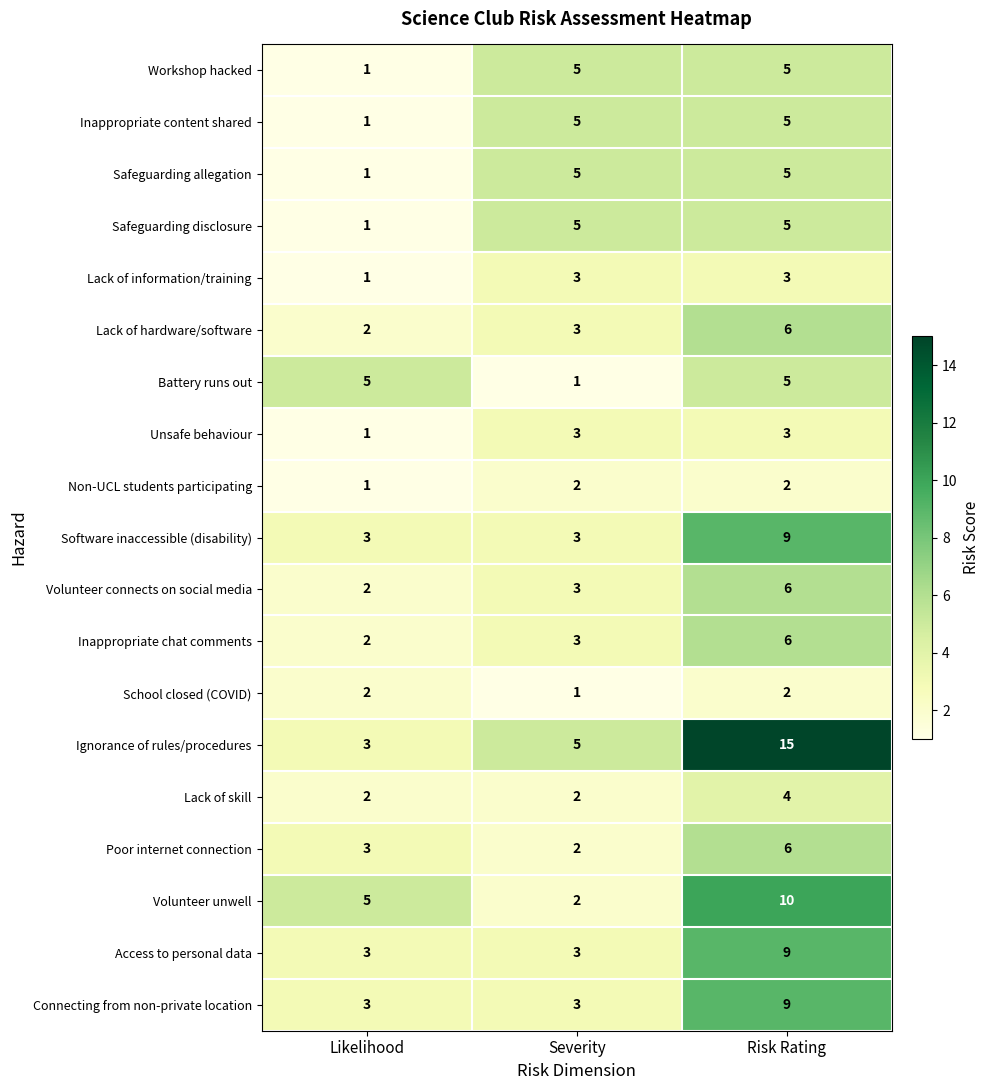

True or false: Battery runs out has a value of 1 at Severity.

True